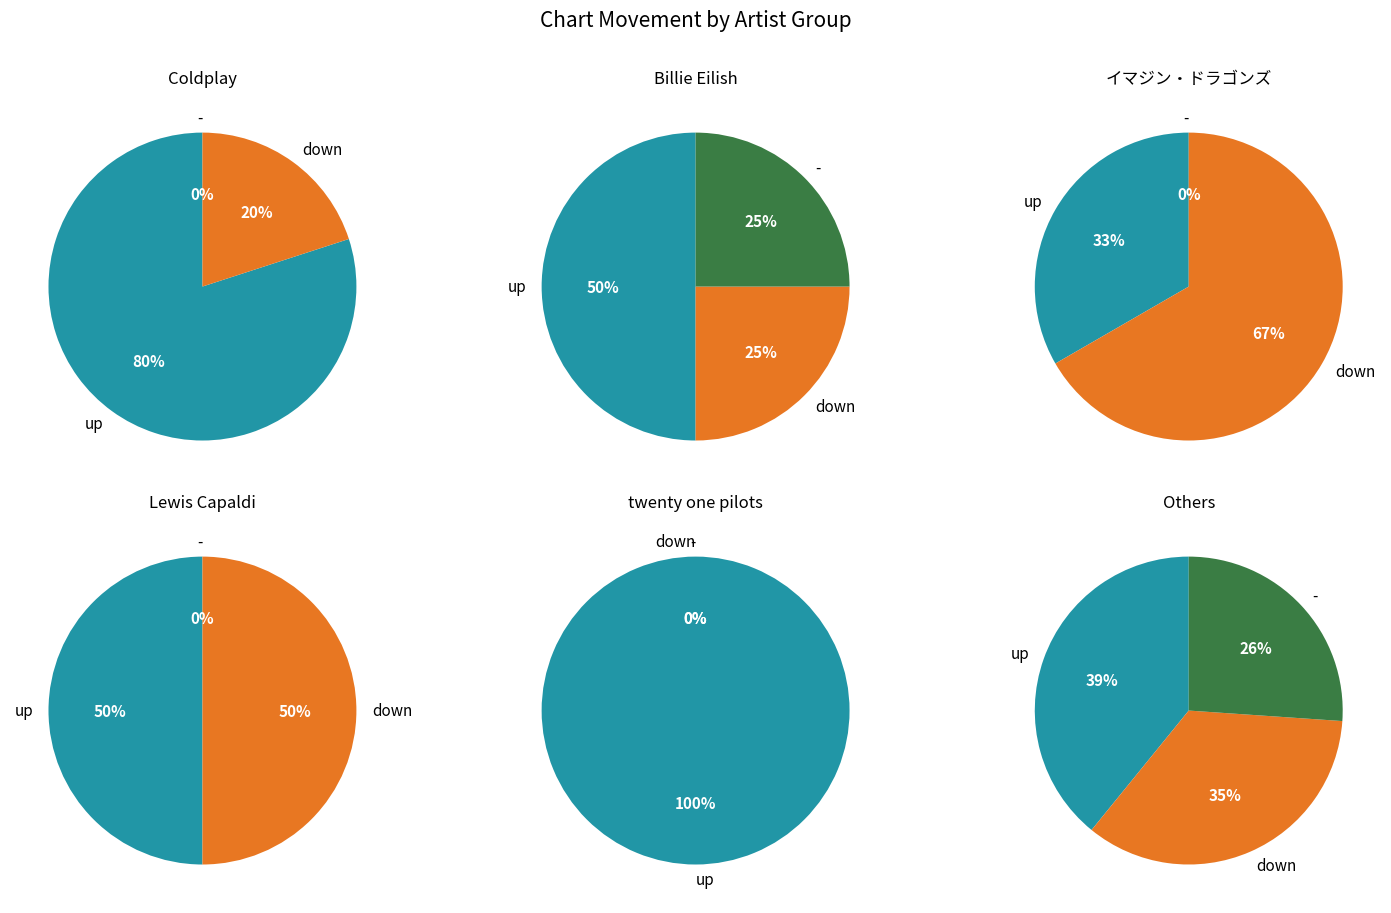

Rank the categories by value from lowest to highest.

-, down, up